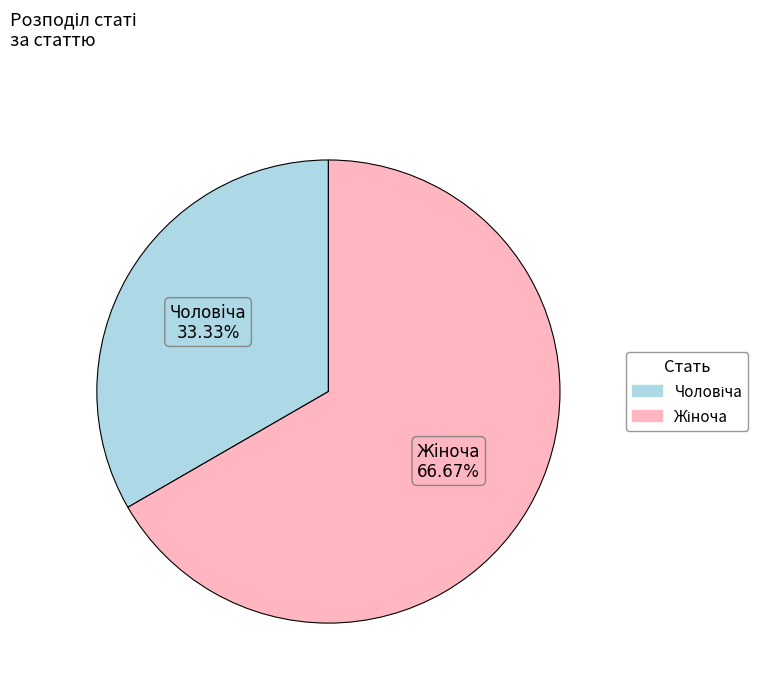

Is there a majority slice in this chart?

Yes